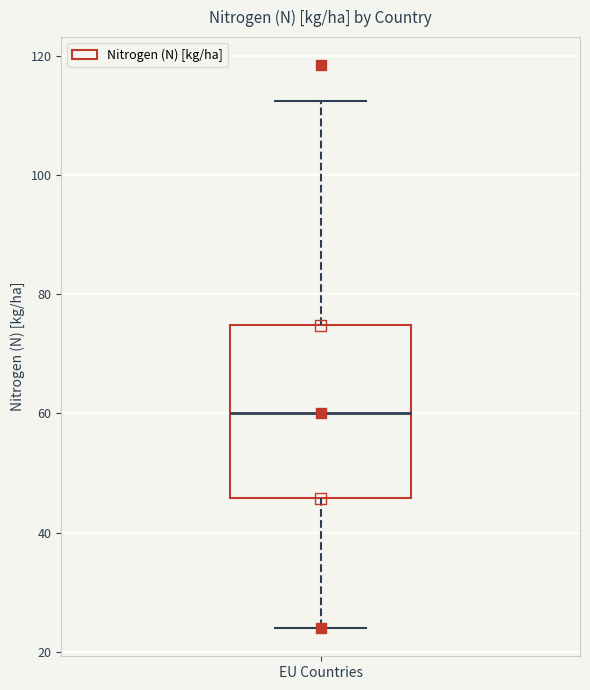

Transcribe this box plot: give where the median line is, the range the box spans, and where the two whiskers end, as read against the y-axis. The values are not printed on the chart, so give them approximately, as read against the axis.

median 60, box 46 to 74, whiskers 24 to 112